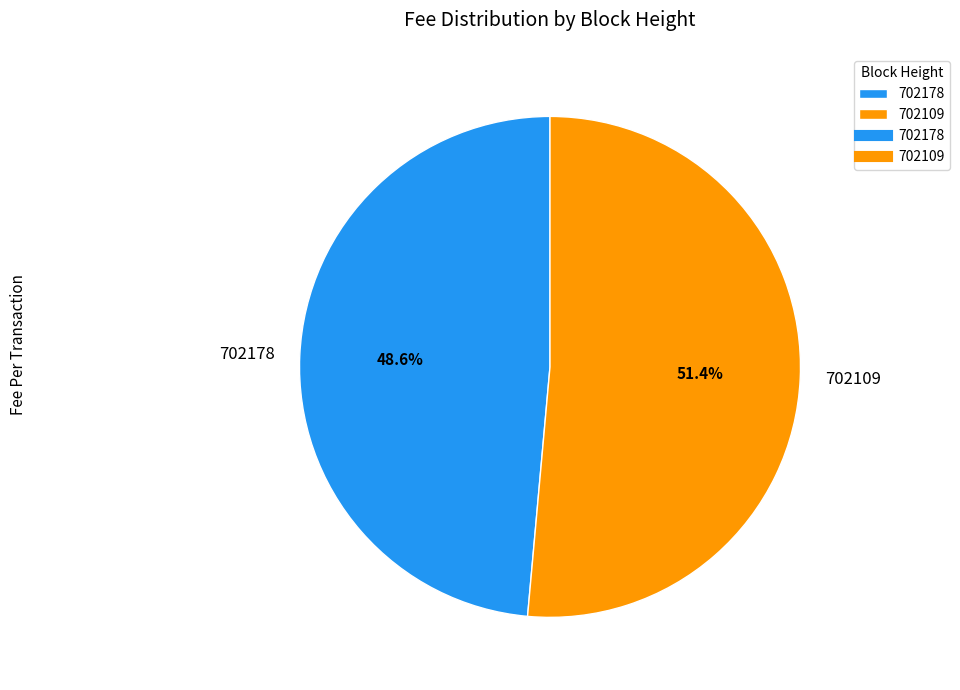

To the nearest percent, what percentage of the pie is 702109?

51%